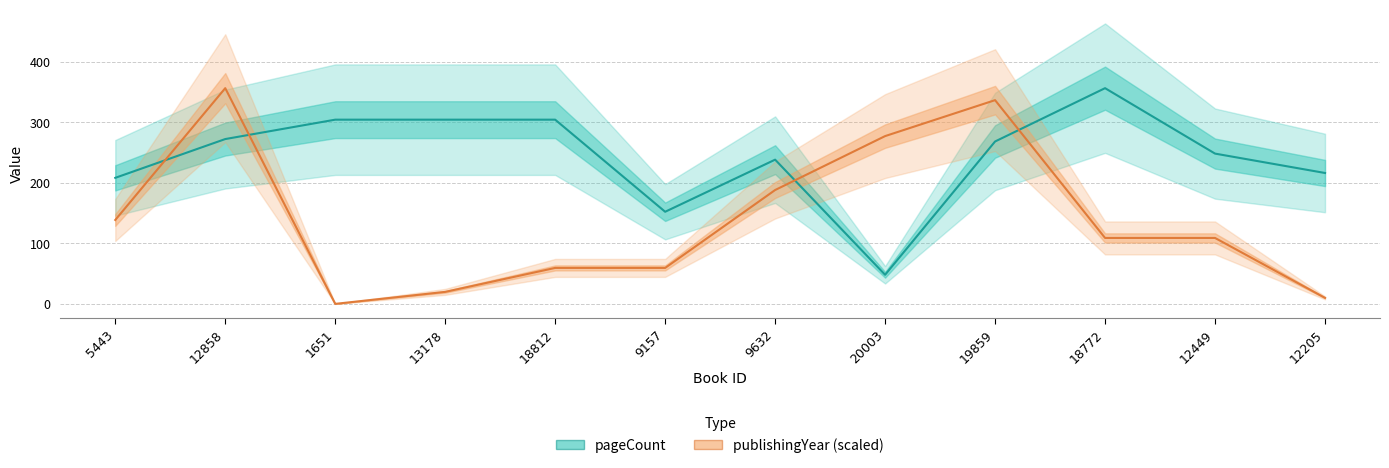

How many lines are shown in the chart?

2